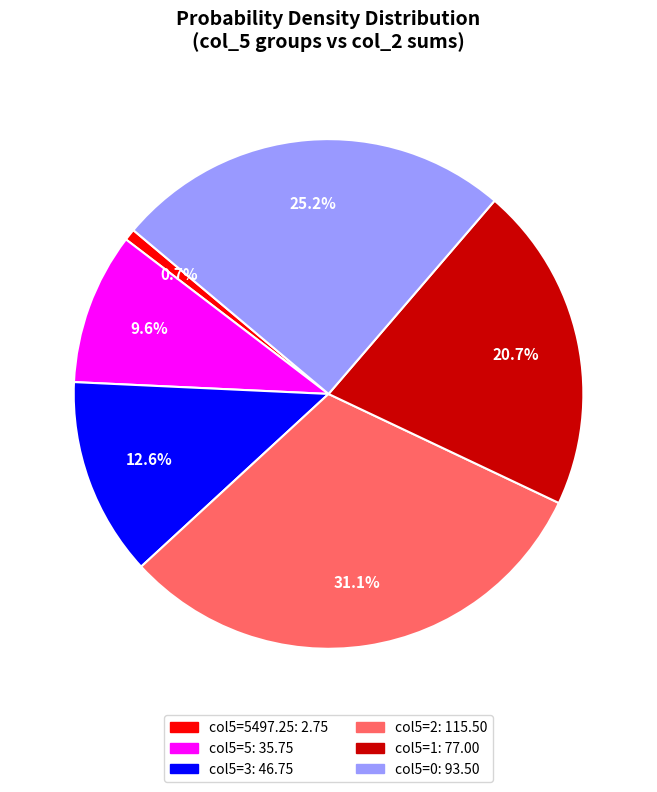

How many segments does this pie chart have?

6